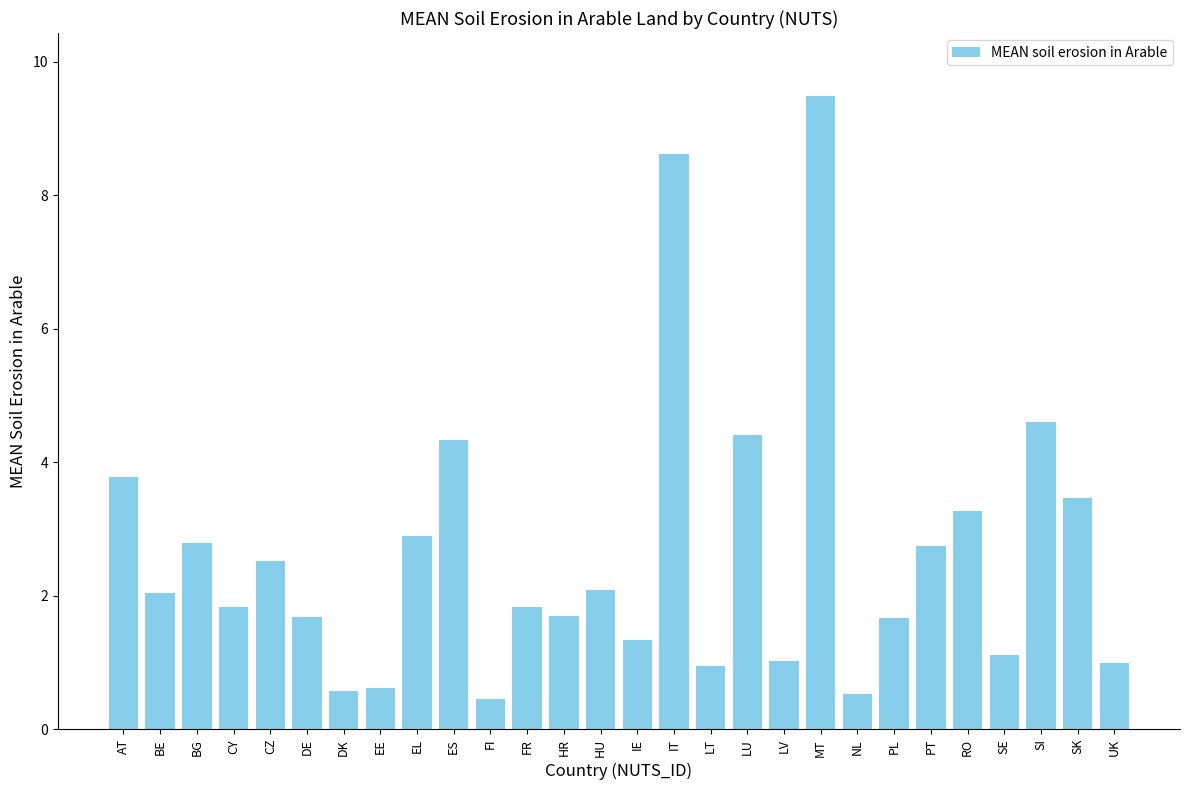

Read the value at EL.

2.9